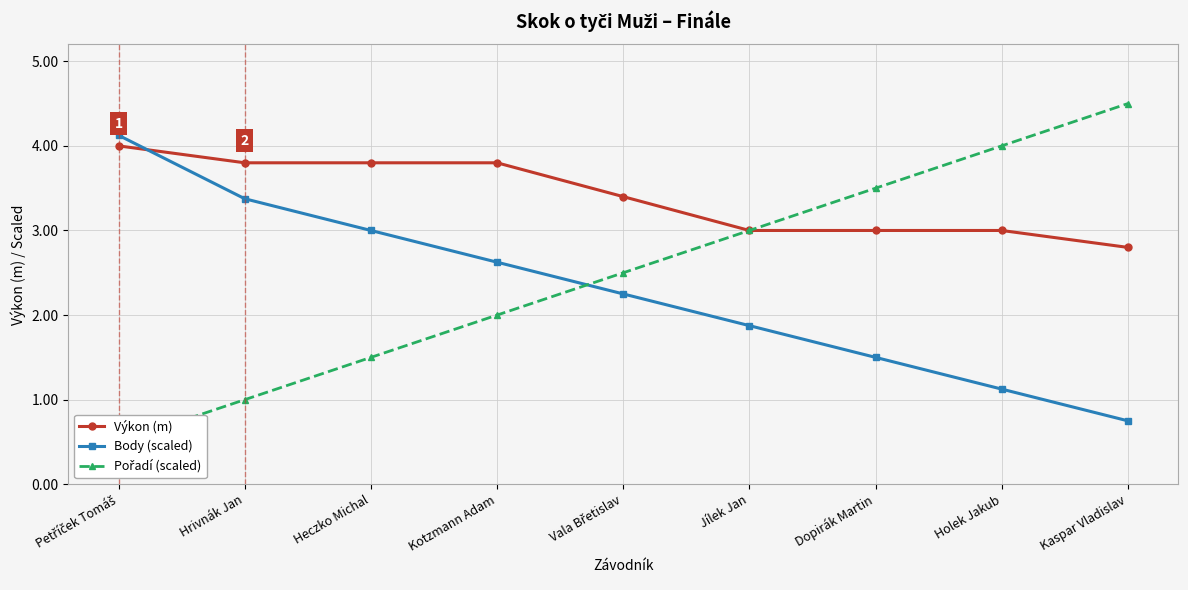

Between Vala Břetislav and Dopirák Martin, which series saw the biggest shift?

Pořadí (scaled)